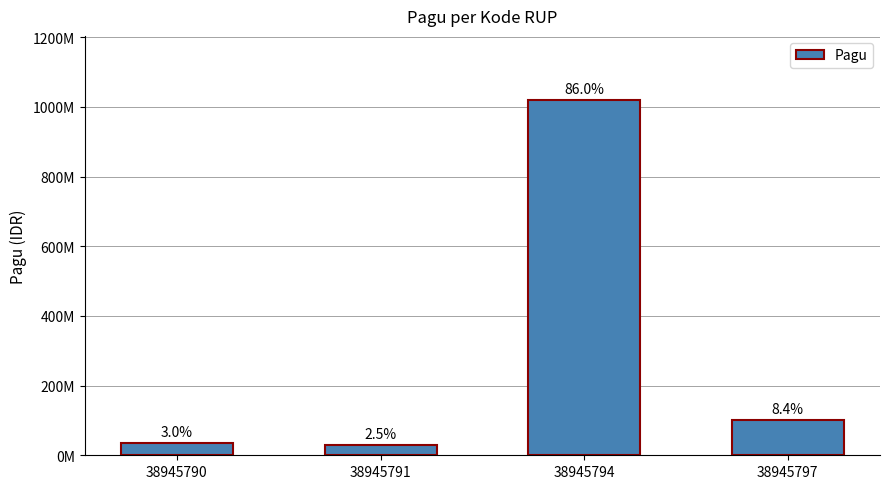

How many categories are shown in the chart?

4